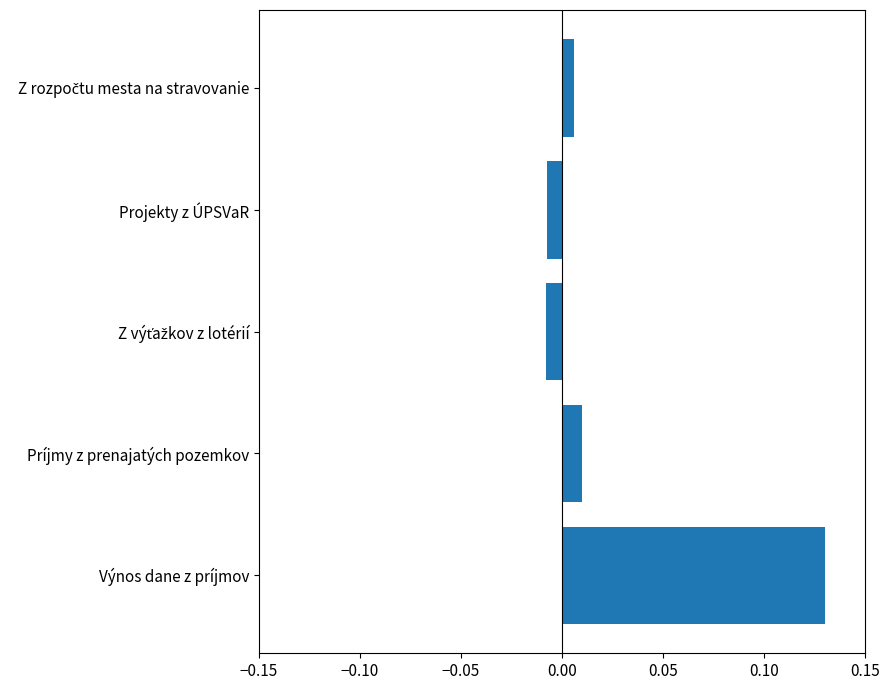

Which category has the highest value across all series?

Výnos dane z príjmov